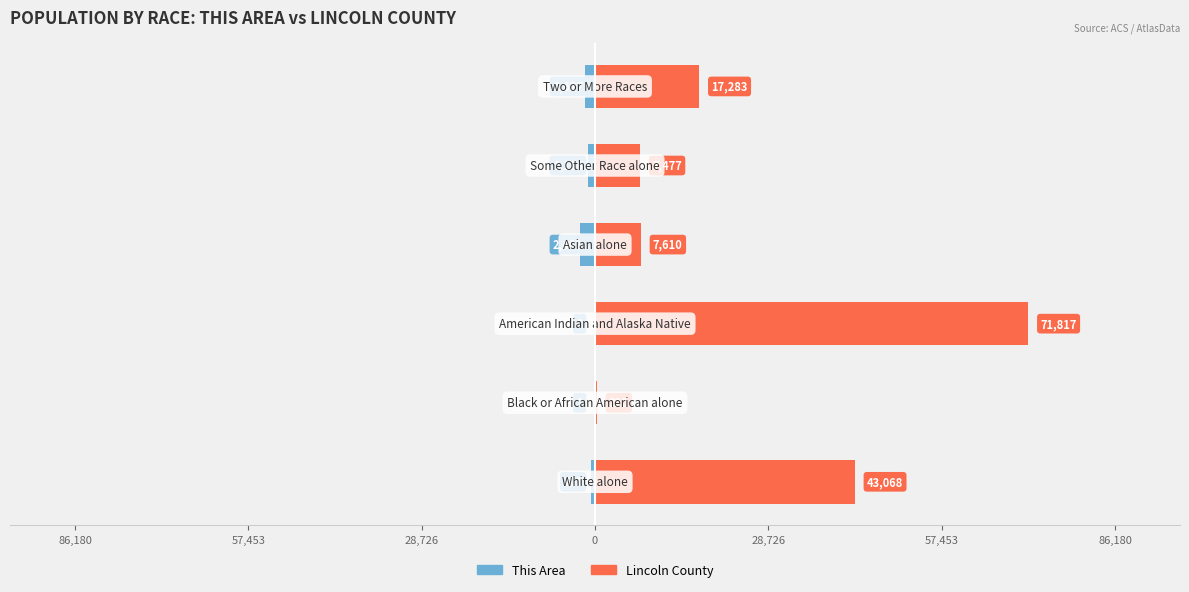

What is the difference between the second highest and minimum values in the Lincoln County series?

42748